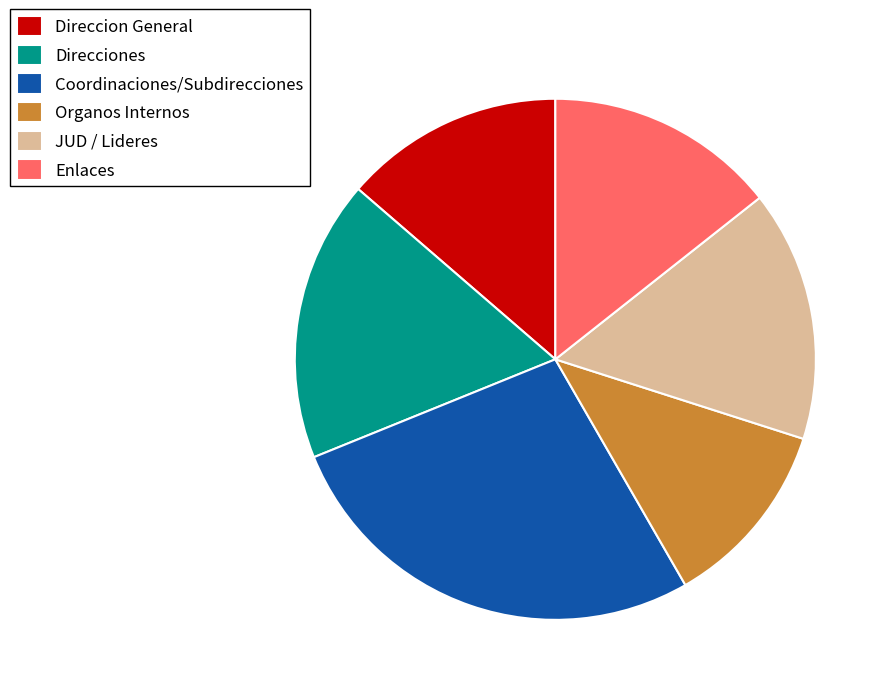

Which has a higher value, JUD / Lideres or Coordinaciones/Subdirecciones?

Coordinaciones/Subdirecciones